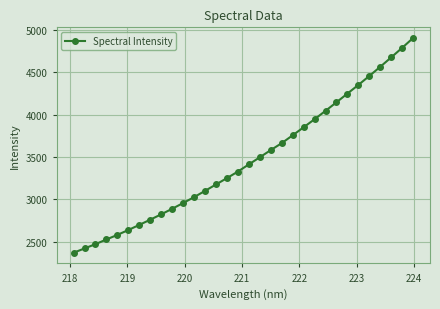

Reading right to left, transcribe all the data shown in this chart.

4901.5	4785.7	4673.3	4562.5	4454.5	4348.8	4246.9	4144.3	4043.8	3944.8	3849.8	3755.4	3663.0	3581.3	3496.5	3412.9	3328.3	3251.2	3176.2	3100.7	3026.9	2957.5	2889.6	2824.4	2761.1	2699.7	2639.3	2582.0	2528.0	2472.5	2422.2	2371.1